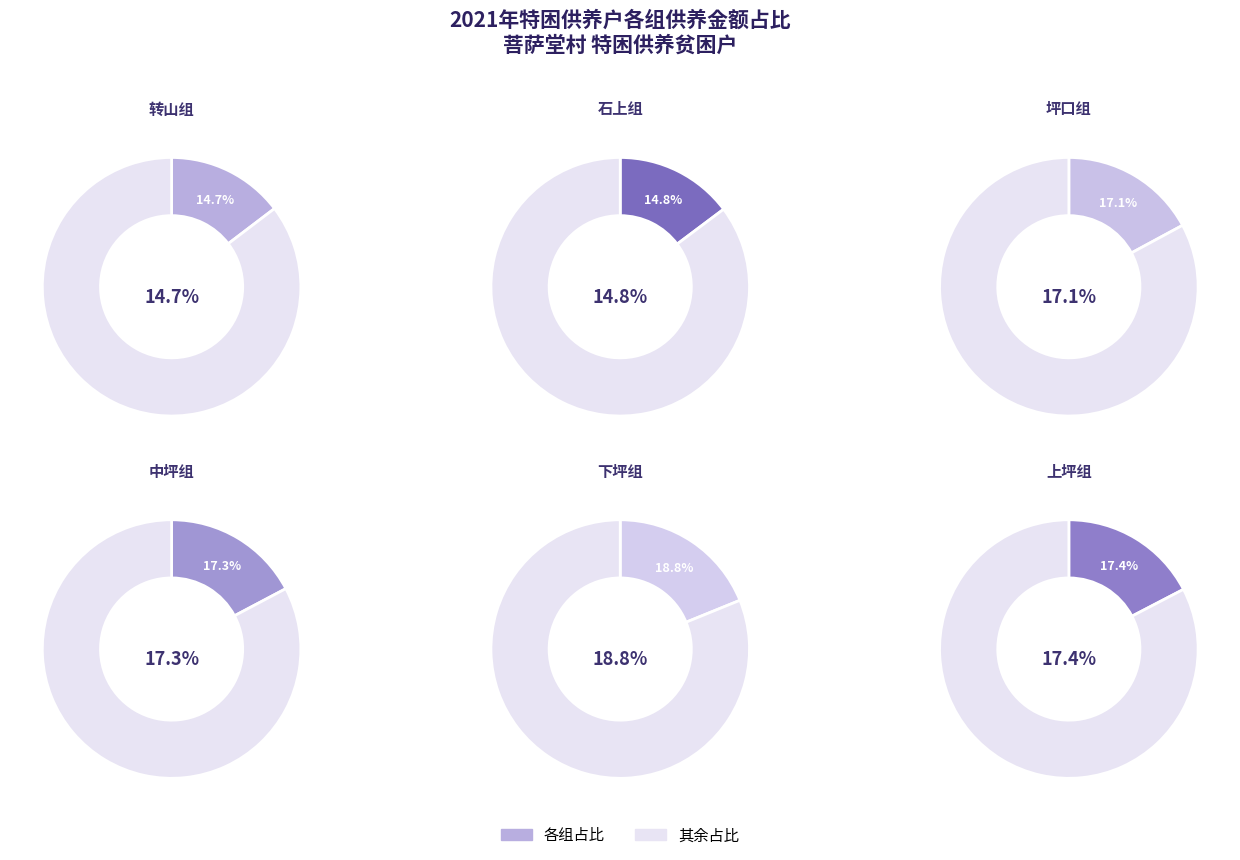

Is the sum of 转山组 and 石上组 greater than half?

No